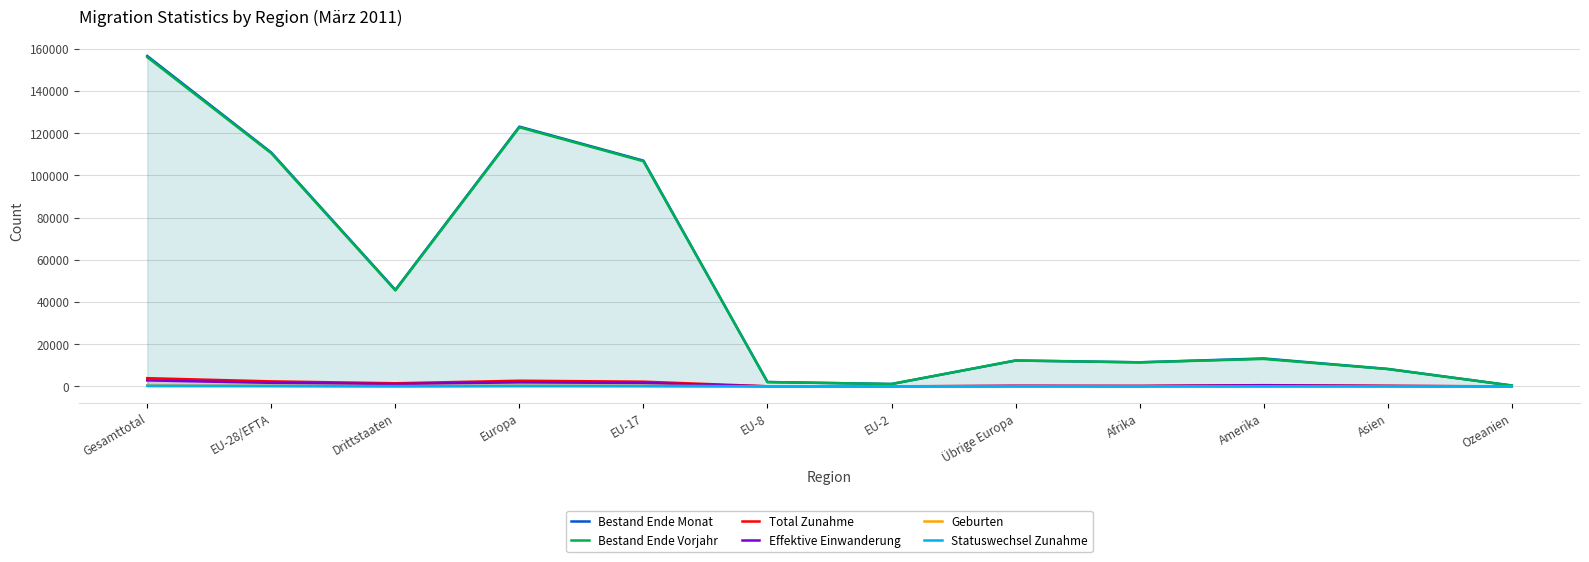

Which series has the widest spread of values?

Bestand Ende Monat